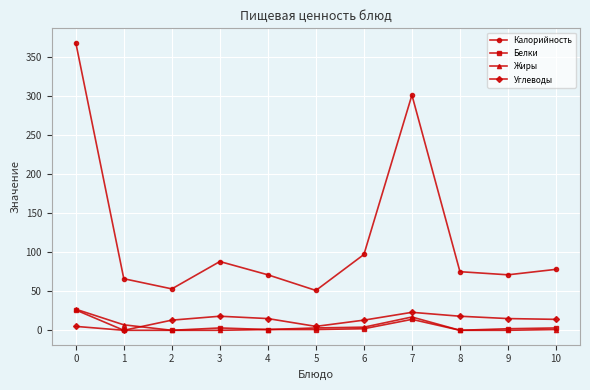

Which series has the largest total across all categories?

Калорийность